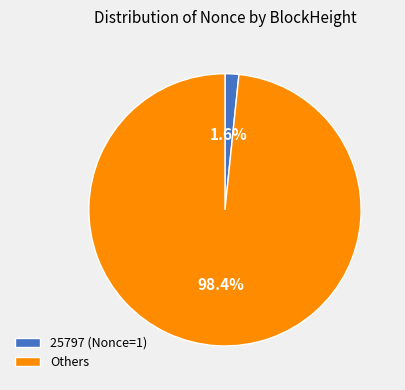

What percentage do 25797 (Nonce=1) and Others together represent?

100.0%